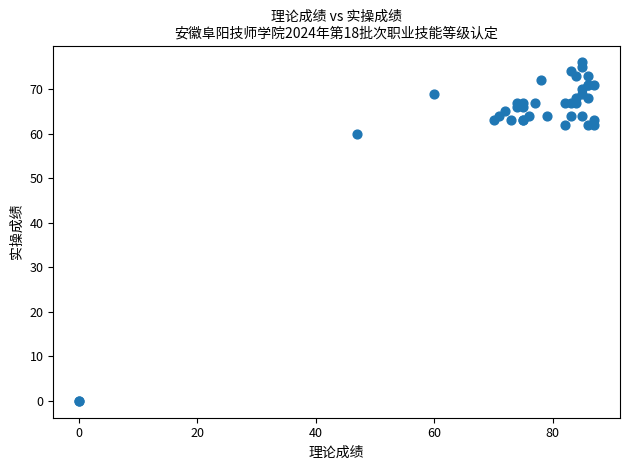

What Y value in the scatter plot is closest to 38?

60